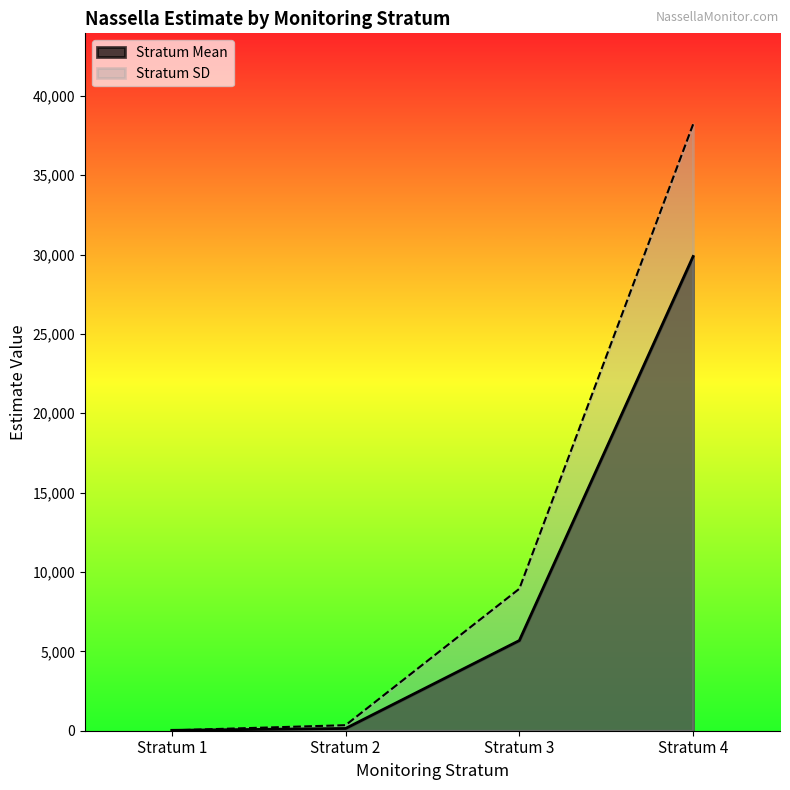

Rank the series by their average value, from lowest to highest.

Stratum Mean, Stratum SD